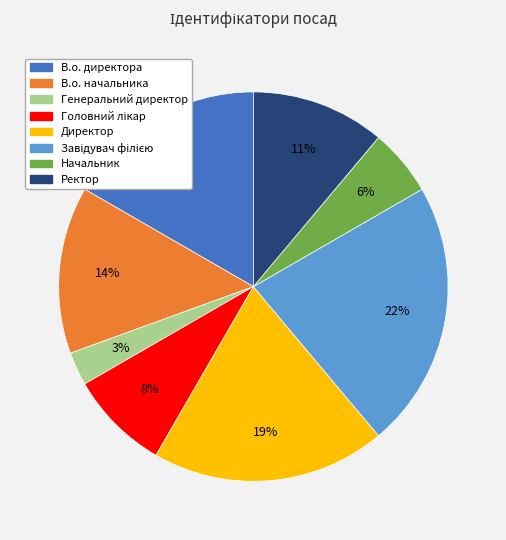

Which slice is the smallest?

Генеральний директор